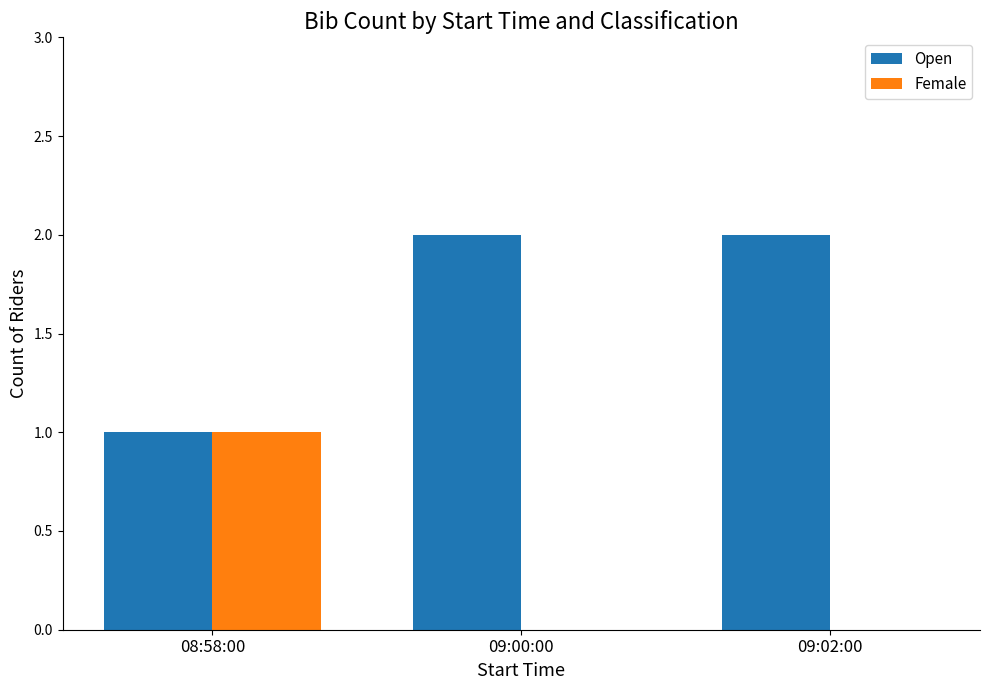

Count the Female values in the range 0 to 1.

3